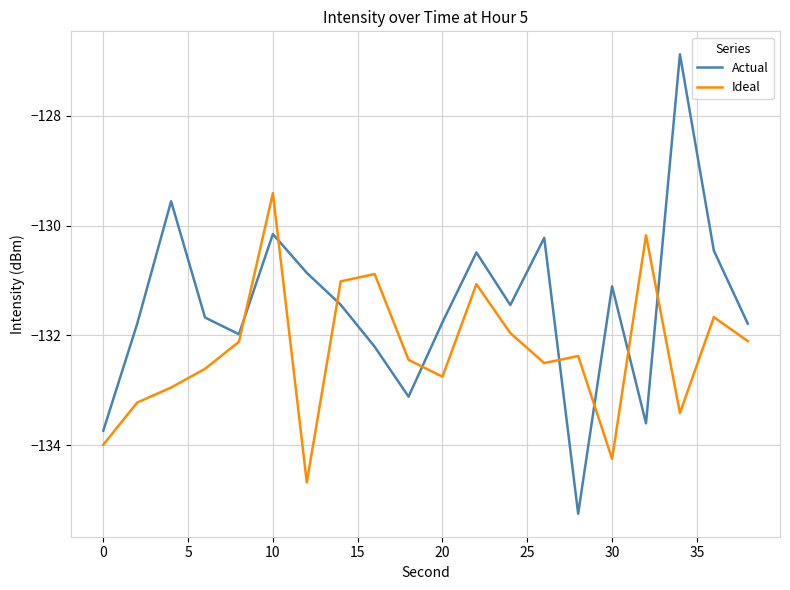

In Actual, how many points are lower than both neighbors (excluding endpoints)?

5